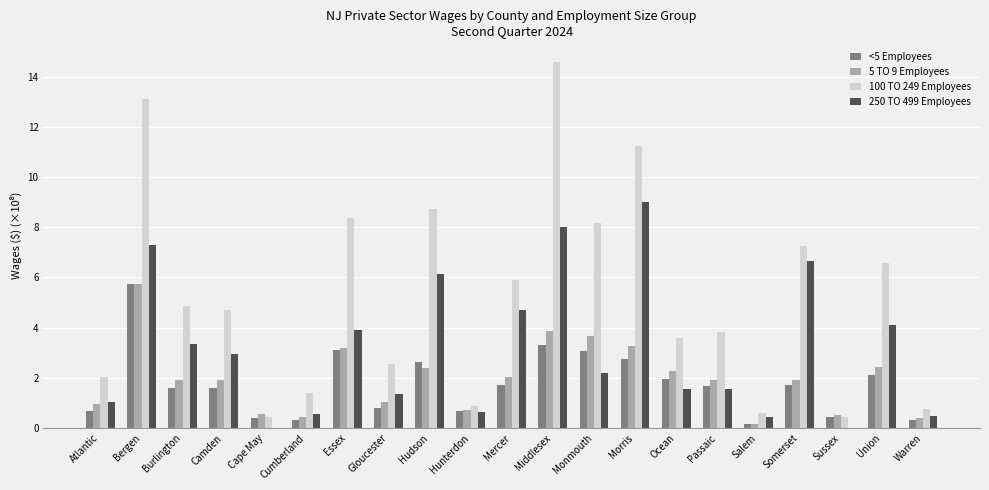

What is the sum of the <5 Employees values at Passaic and Somerset?

3.4